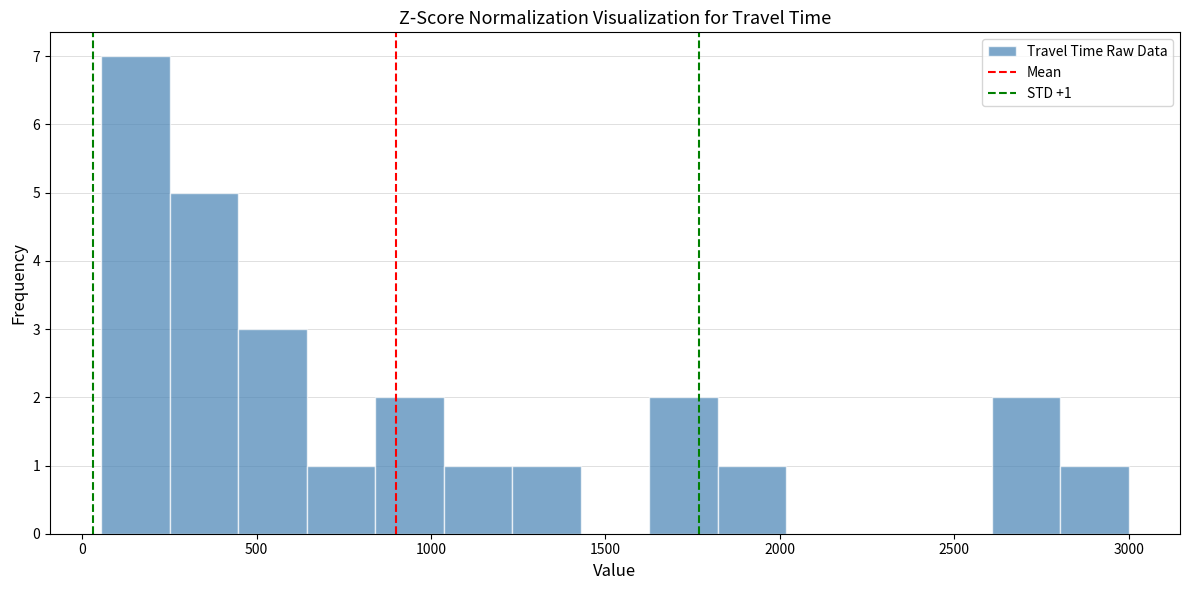

Read against the x-axis, roughly where is the centre of the tallest bar?

150